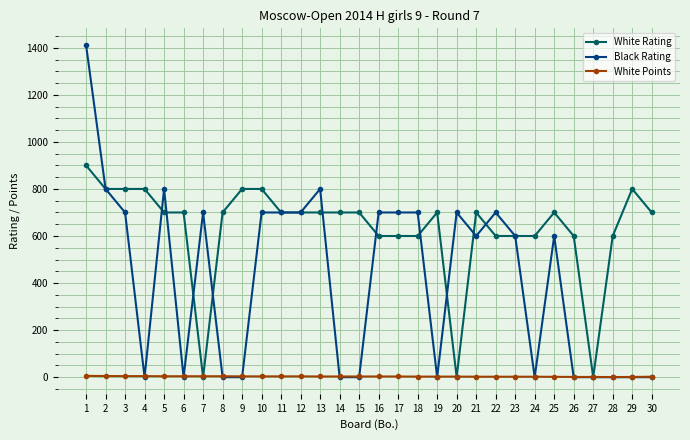

The value of White Points at 23 is 2.0. True or false?

True